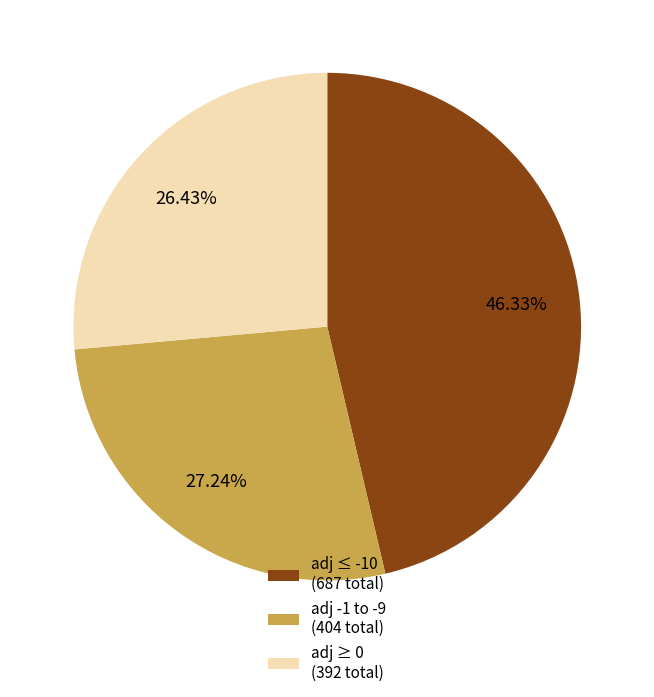

Rank the categories by value from highest to lowest.

adj ≤ -10 (687 total), adj -1 to -9 (404 total), adj ≥ 0 (392 total)